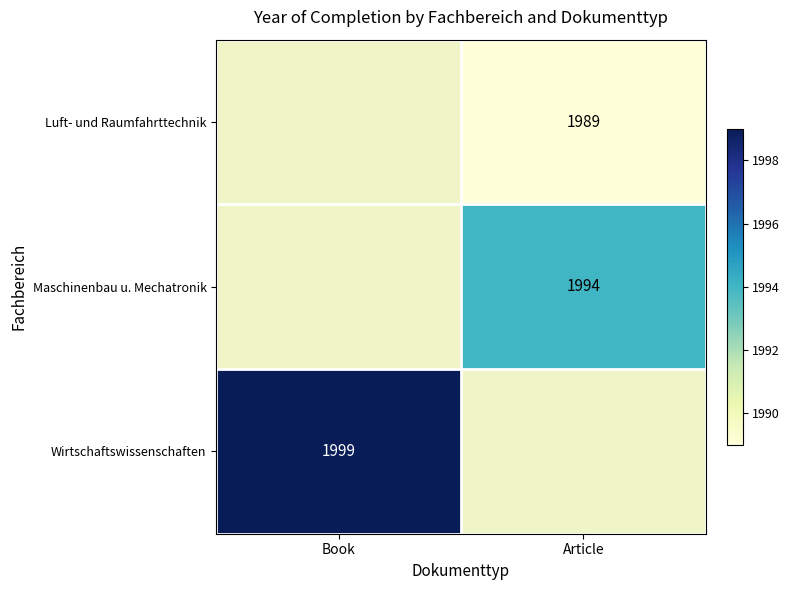

Is it true that Maschinenbau u. Mechatronik equals 2622 at Article?

False